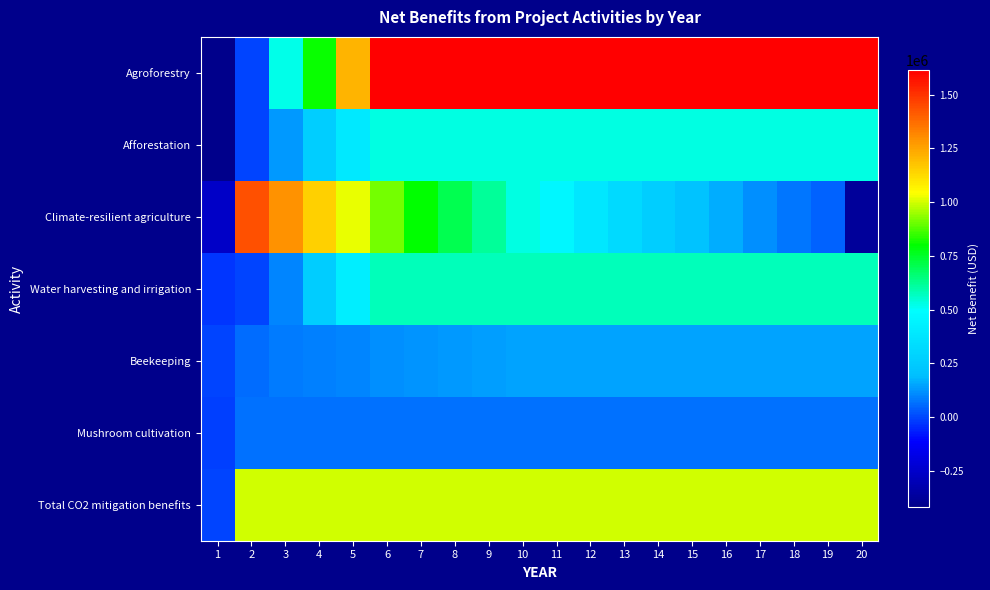

Reading right to left, transcribe all the data shown in this chart.

Agroforestry: 20=1613713.3	19=1613713.3	18=1613713.3	17=1613713.3	16=1613713.3	15=1613713.3	14=1613713.3	13=1613713.3	12=1613713.3	11=1613713.3	10=1613713.3	9=1613713.3	8=1613713.3	7=1613713.3	6=1613713.3	5=1210285.0	4=806856.7	3=519315.8	2=0.0	1=-419847.7
Afforestation: 20=529066.8	19=529066.8	18=529066.8	17=529066.8	16=529066.8	15=529066.8	14=529066.8	13=529066.8	12=529066.8	11=529066.8	10=529066.8	9=529066.8	8=529066.8	7=529066.8	6=529066.8	5=396800.1	4=264533.4	3=132266.7	2=0.0	1=-419847.7
Climate-resilient agriculture: 20=-378520.8	19=41306.1	18=79090.5	17=120275.6	16=165167.2	15=214099.1	14=267434.9	13=325571.0	12=388939.2	11=458010.6	10=533298.4	9=615362.2	8=704811.6	7=802311.6	6=908586.5	5=1024426.1	4=1150691.4	3=1288320.5	2=1438336.2	1=-260915.4
Water harvesting and irrigation: 20=574593.3	19=574593.3	18=574593.3	17=574593.3	16=574593.3	15=574593.3	14=574593.3	13=574593.3	12=574593.3	11=574593.3	10=574593.3	9=574593.3	8=574593.3	7=574593.3	6=574593.3	5=415462.9	4=256332.5	3=97202.2	2=0.0	1=-29931.1
Beekeeping: 20=151953.9	19=151953.9	18=151953.9	17=151953.9	16=151953.9	15=151953.9	14=151953.9	13=151953.9	12=151953.9	11=151953.9	10=151953.9	9=143450.7	8=134947.4	7=126444.1	6=117940.9	5=100566.5	4=92063.2	3=83559.9	2=61750.0	1=0.0
Mushroom cultivation: 20=68412.4	19=68412.4	18=68412.4	17=68412.4	16=68412.4	15=68412.4	14=68412.4	13=68412.4	12=68412.4	11=68412.4	10=68412.4	9=68412.4	8=68412.4	7=68412.4	6=68412.4	5=68412.4	4=68412.4	3=68412.4	2=68412.4	1=-8697.2
Total CO2 mitigation benefits: 20=1001465.0	19=1001465.0	18=1001465.0	17=1001465.0	16=1001465.0	15=1001465.0	14=1001465.0	13=1001465.0	12=1001465.0	11=1001465.0	10=1001465.0	9=1001465.0	8=1001465.0	7=1001465.0	6=1001465.0	5=1001465.0	4=1001465.0	3=1001465.0	2=1001465.0	1=0.0